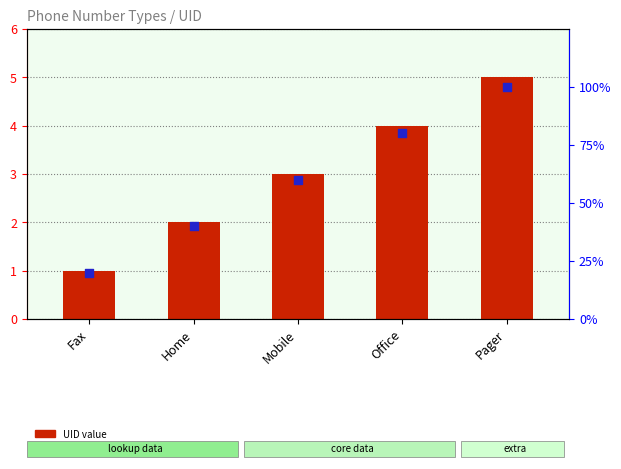

Which series reaches the minimum Y coordinate?

UID value